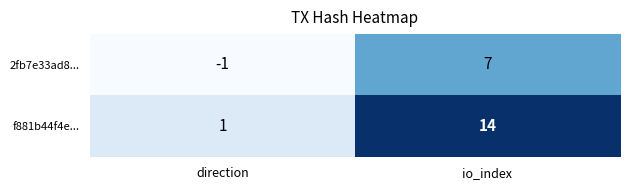

At how many categories does at least one series exceed 7?

1